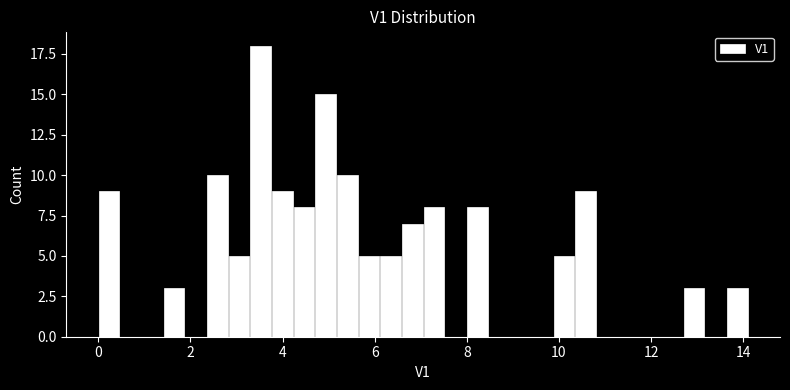

Around what value on the x-axis is the tallest bar? Give the approximate position of its centre, as read against the axis.

3.6